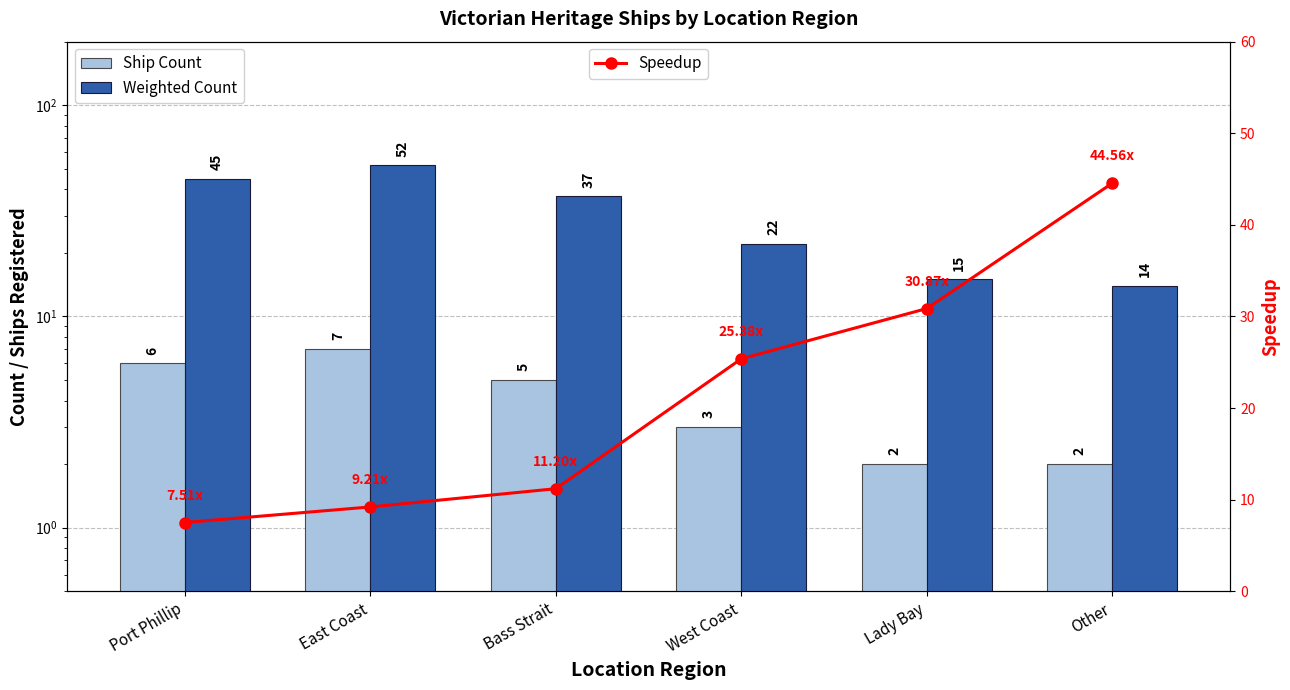

How many data points in Speedup are above 25?

3